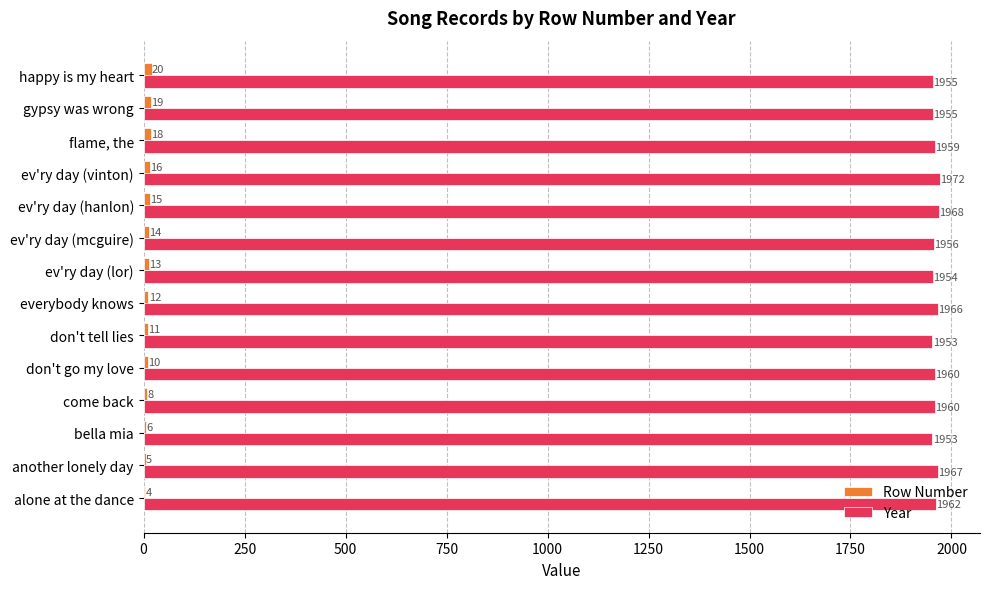

What is the total value across all series at everybody knows?

1978